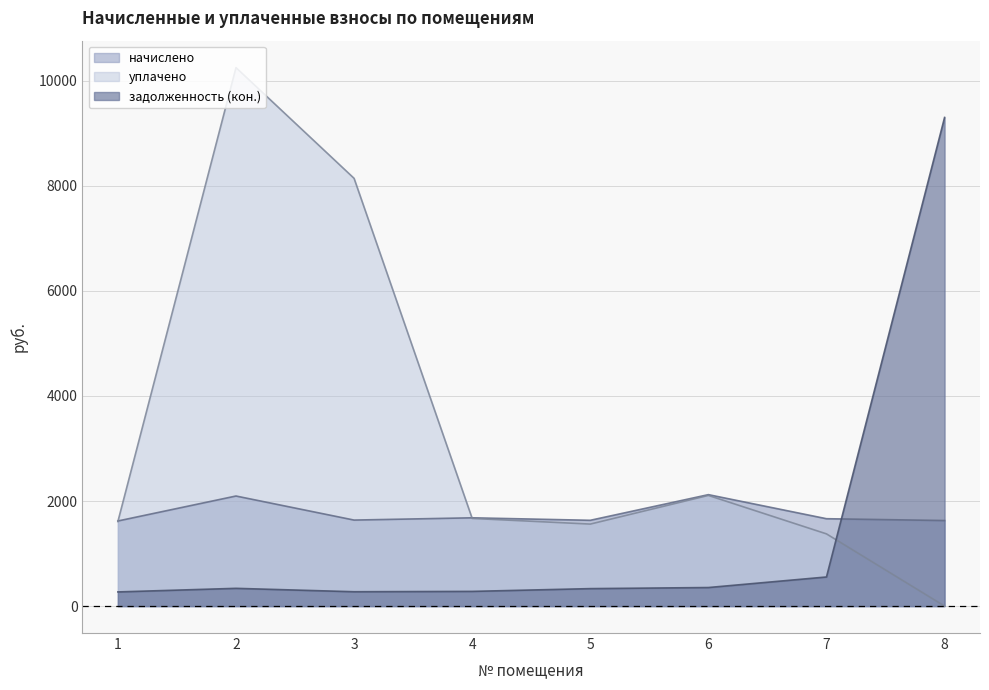

What value does the уплачено series have at 7?

1374.5